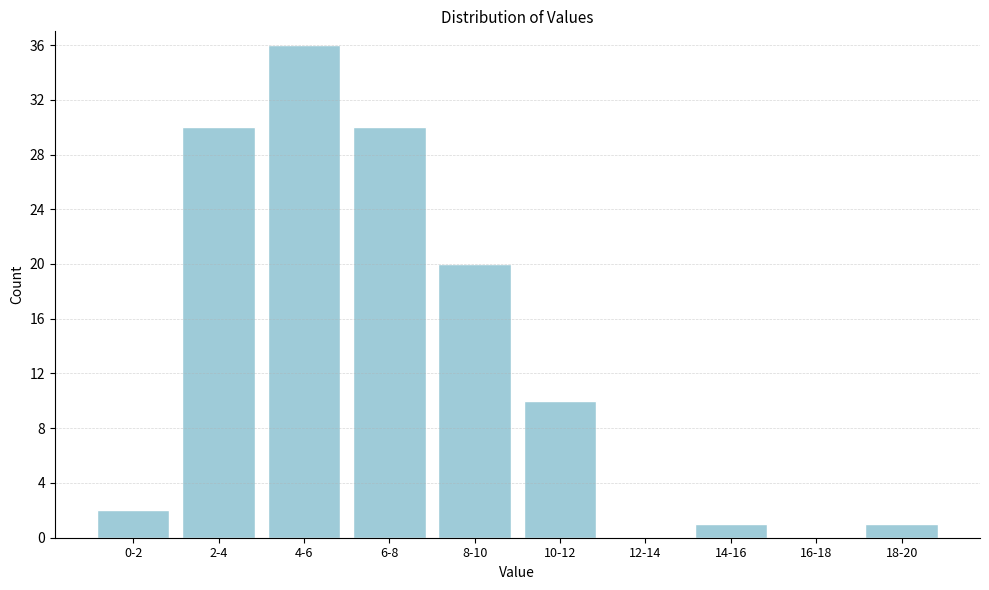

Reading right to left, extract all data points from this chart.

18-20=1	16-18=0	14-16=1	12-14=0	10-12=10	8-10=20	6-8=30	4-6=36	2-4=30	0-2=2